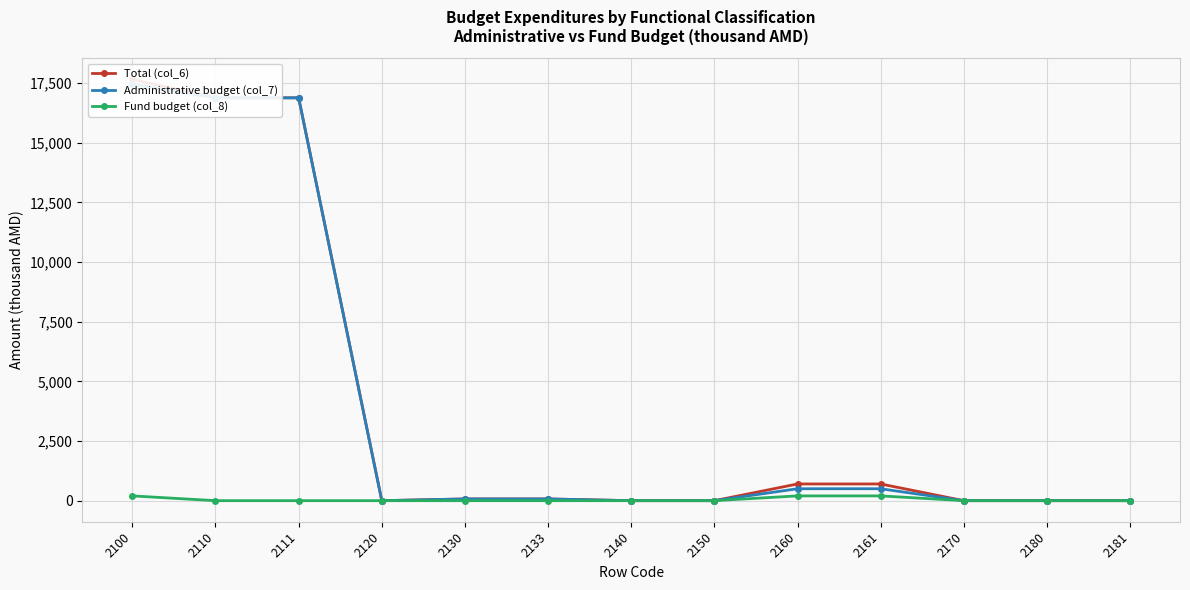

Reading right to left, what are all the values shown in this chart?

Total (col_6): 0	0	0	700	700	0	0	72	72	0	16886	16886	17658
Administrative budget (col_7): 0	0	0	500	500	0	0	72	72	0	16886	16886	17458
Fund budget (col_8): 0	0	0	200	200	0	0	0	0	0	0	0	200